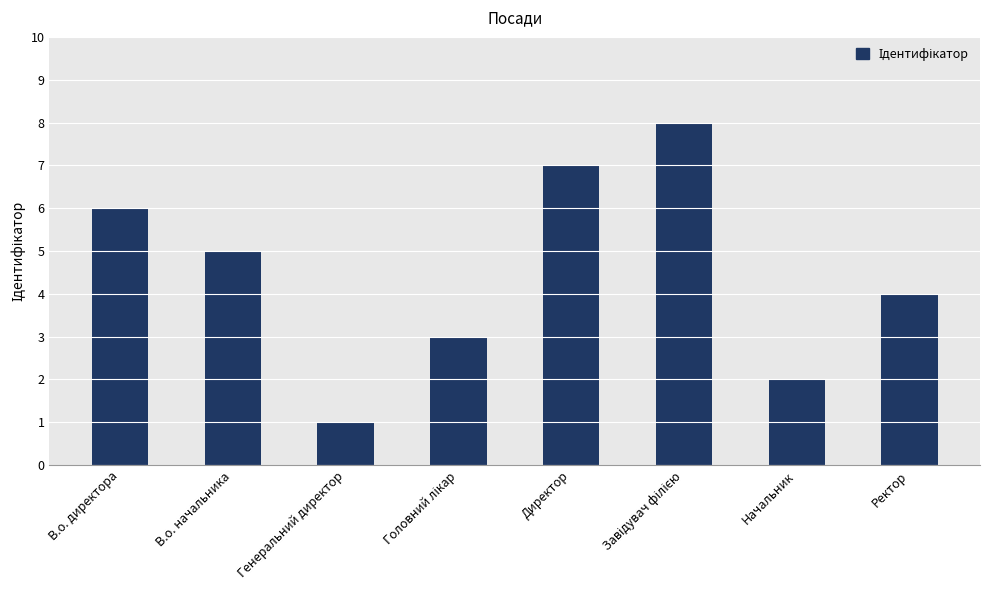

How many bars are there in total?

8